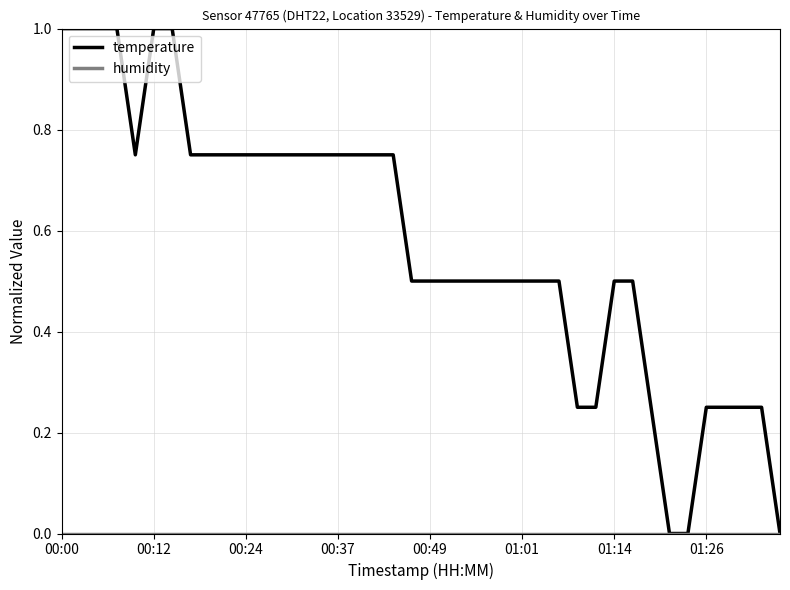

What is the greatest value displayed?

1.0